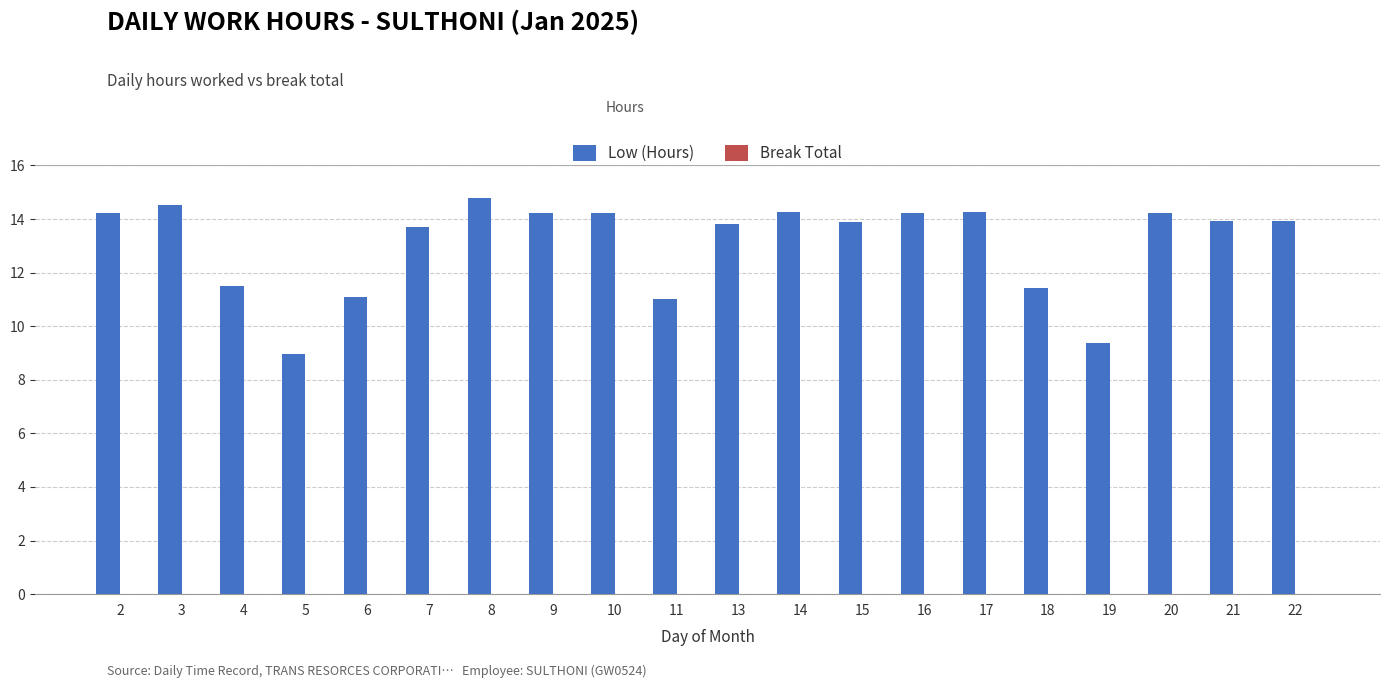

Which label corresponds to the largest value in the chart?

8